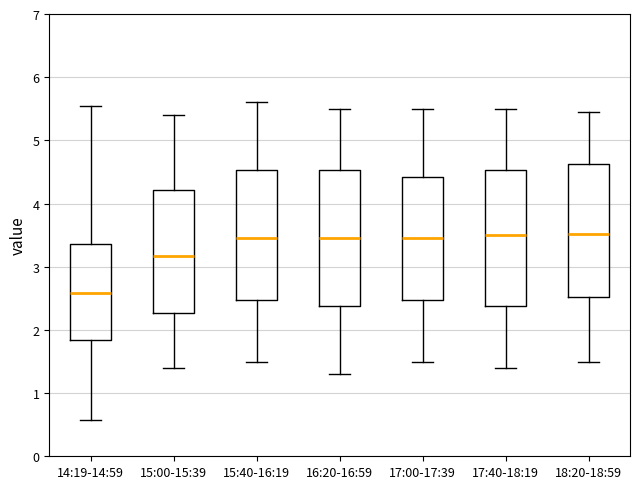

Where does the lower whisker of the box for 17:40-18:19 end on the y-axis? The values are not printed on the chart, so give them approximately, as read against the axis.

1.4